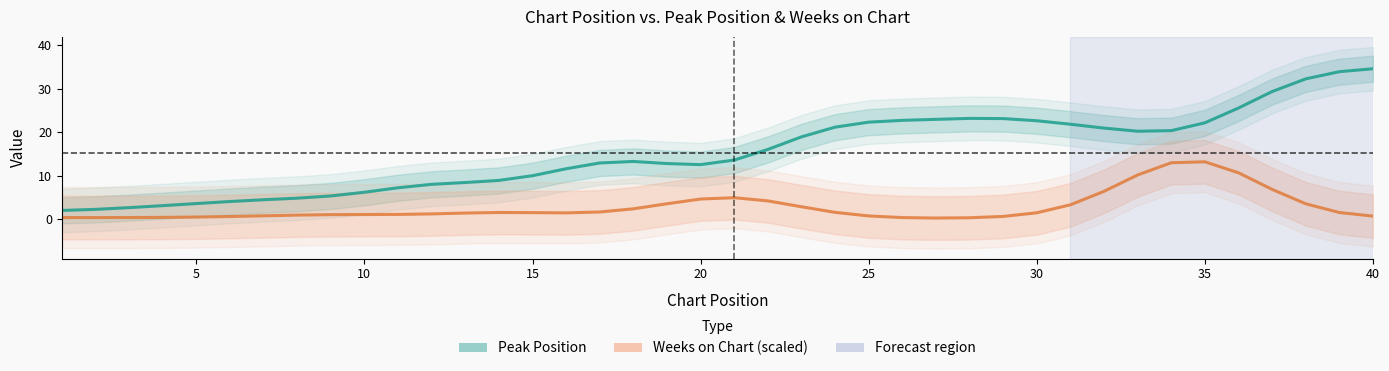

At which label does Weeks on Chart (scaled) reach its peak?

35